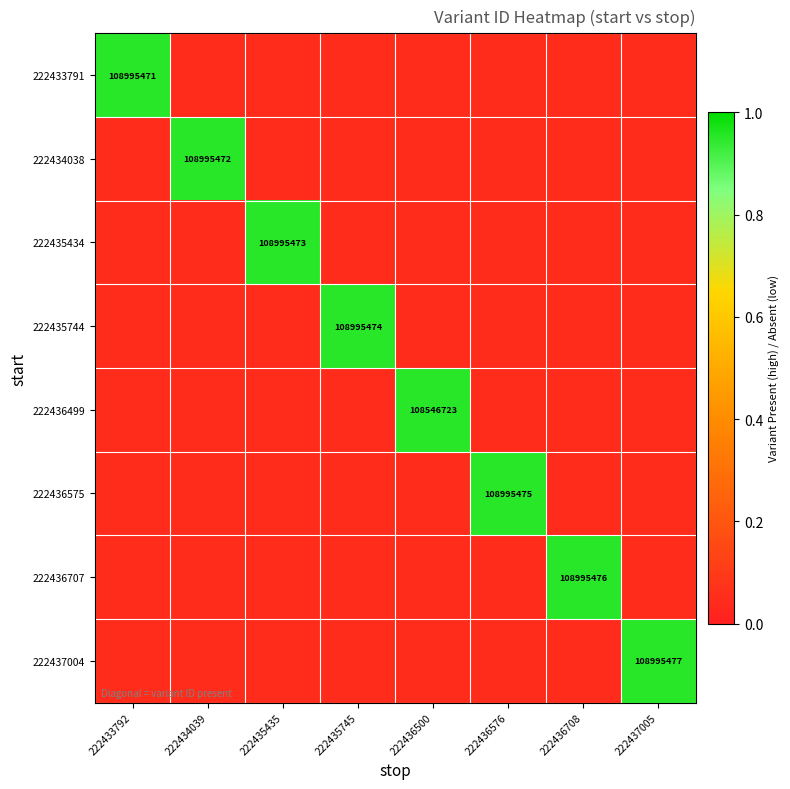

At which category is the sum across all series the highest?

222433792